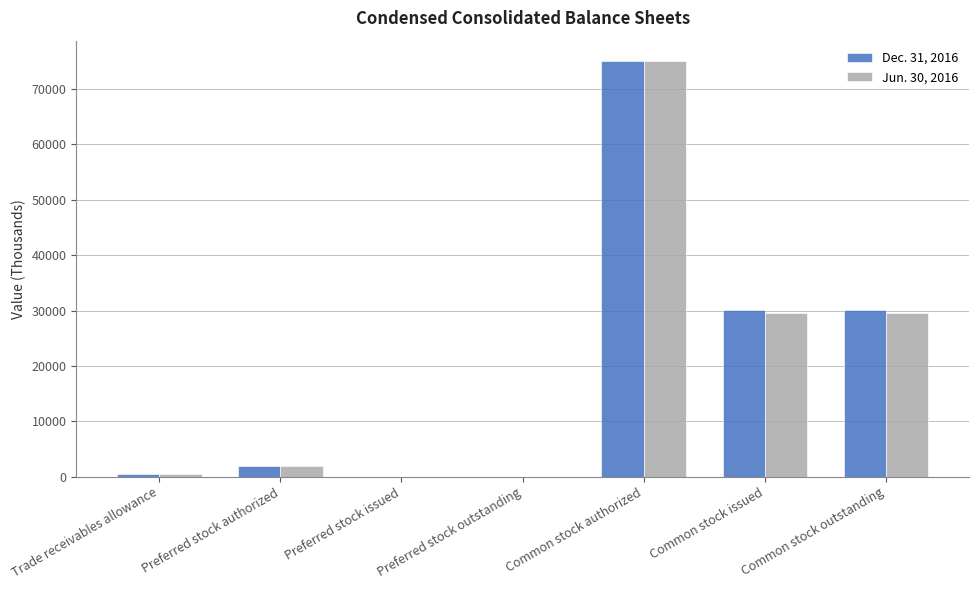

Reading left to right, transcribe all the data shown in this chart.

Dec. 31, 2016: 414	2000	0	0	75000	30119	30119
Jun. 30, 2016: 513	2000	0	0	75000	29595	29595